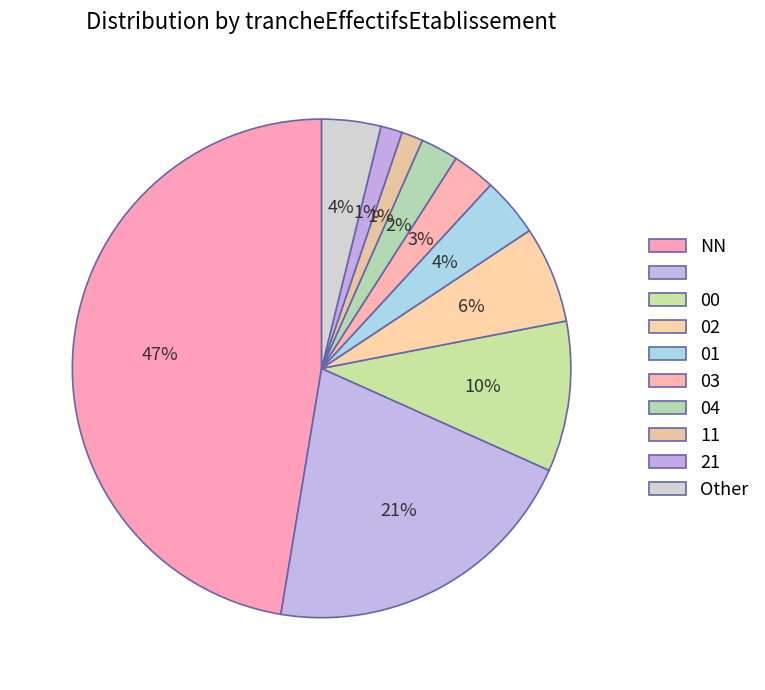

Does any single category account for the majority?

No